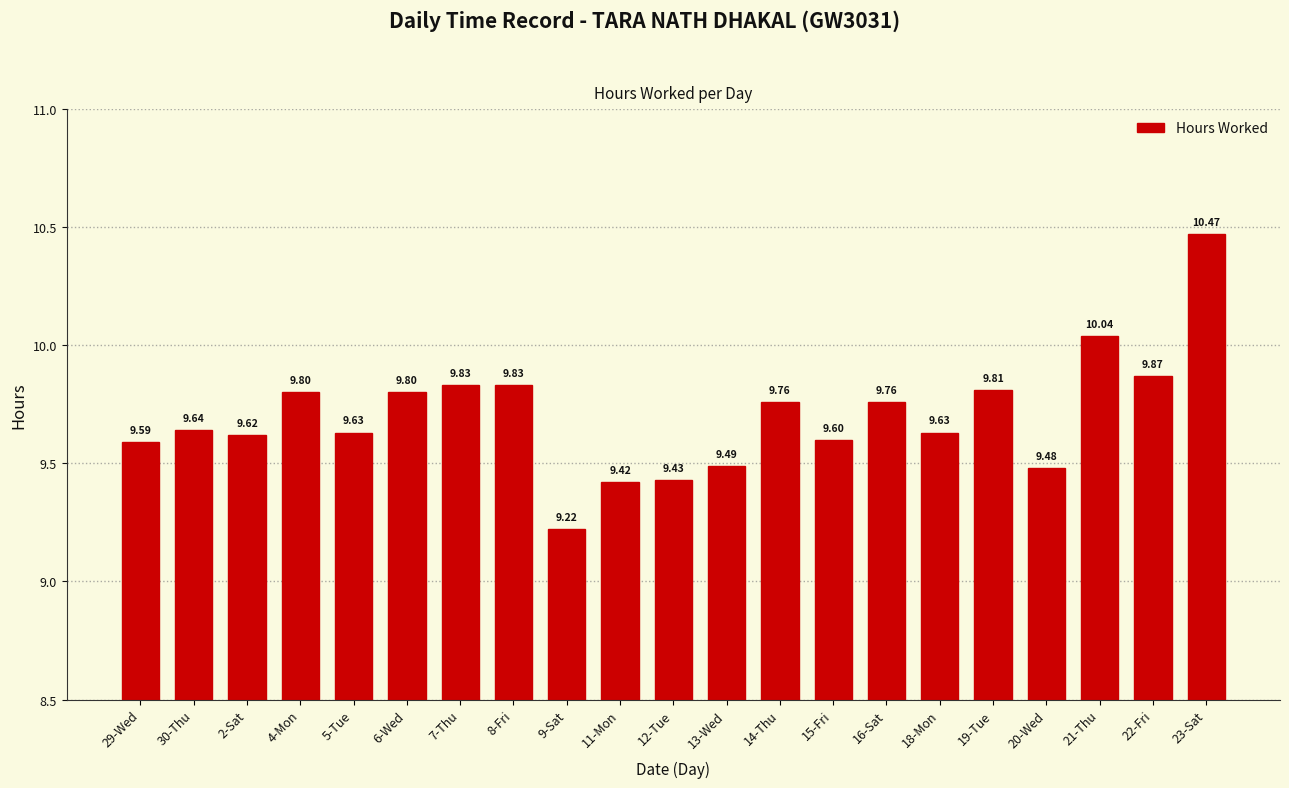

What position from the right is 11-Mon?

12